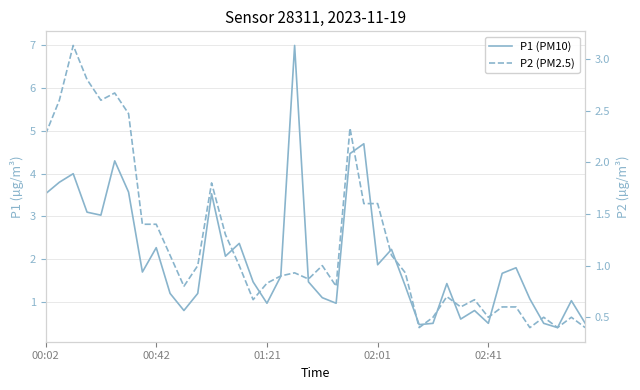

The value of P1 (PM10) at 10 is 0.3. True or false?

False